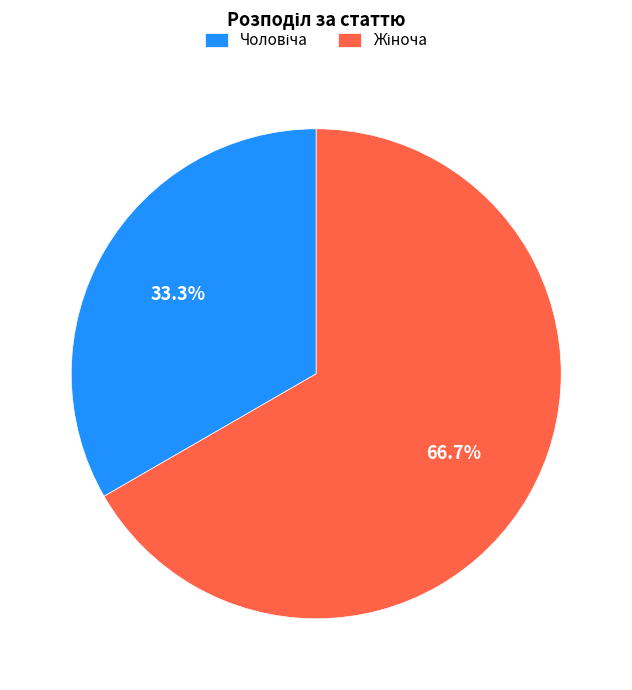

Is there a majority slice in this chart?

Yes